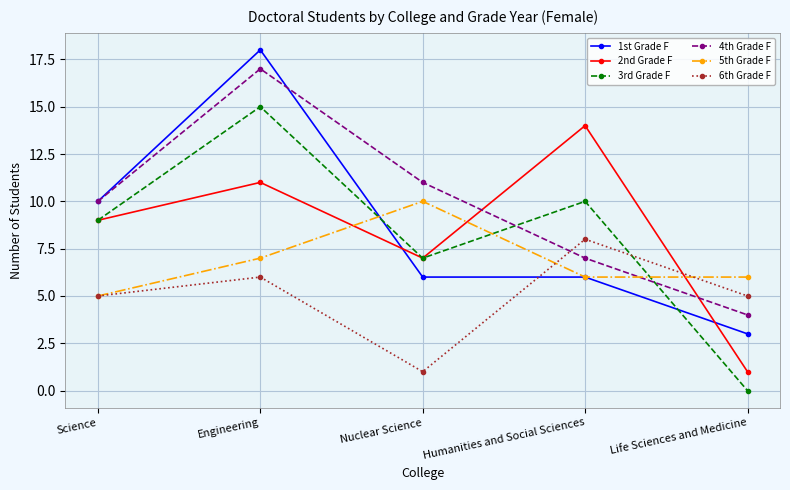

How many lines are shown in the chart?

6